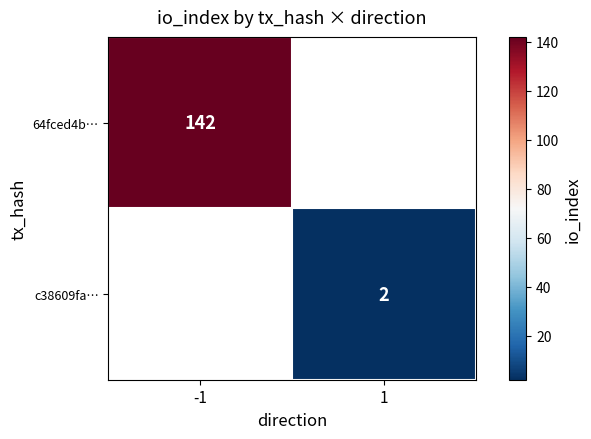

The c38609fa… series shows 3 at 1. True or false?

False